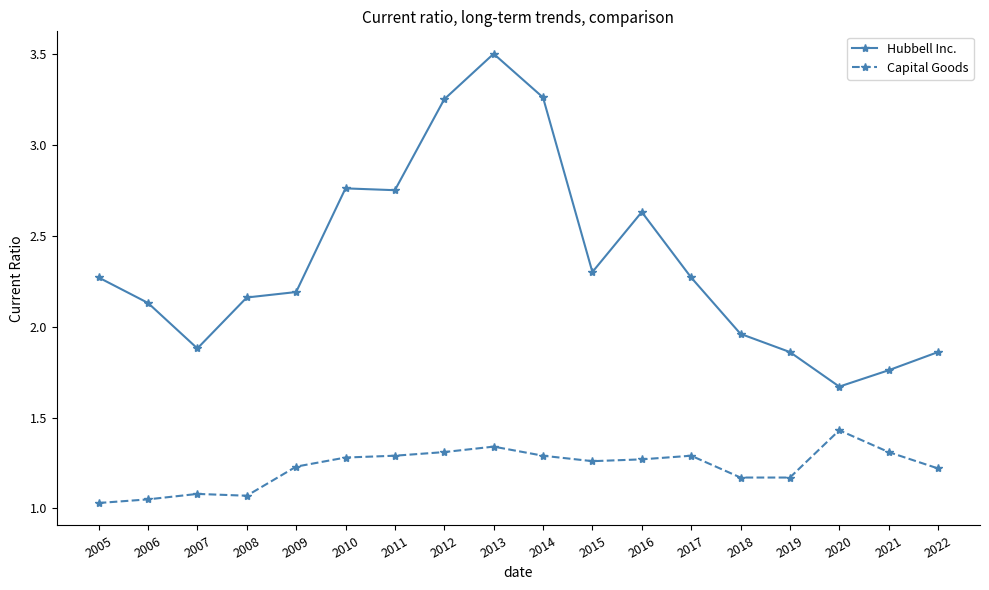

Which series has the widest spread of values?

Hubbell Inc.